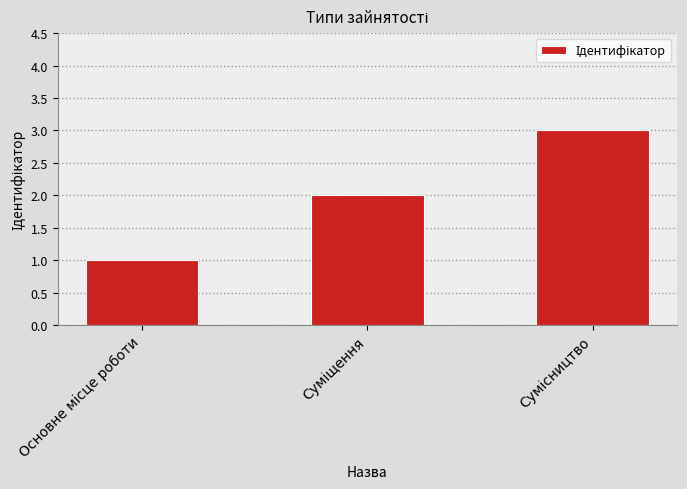

Reading right to left, list all the values displayed in this chart.

3	2	1